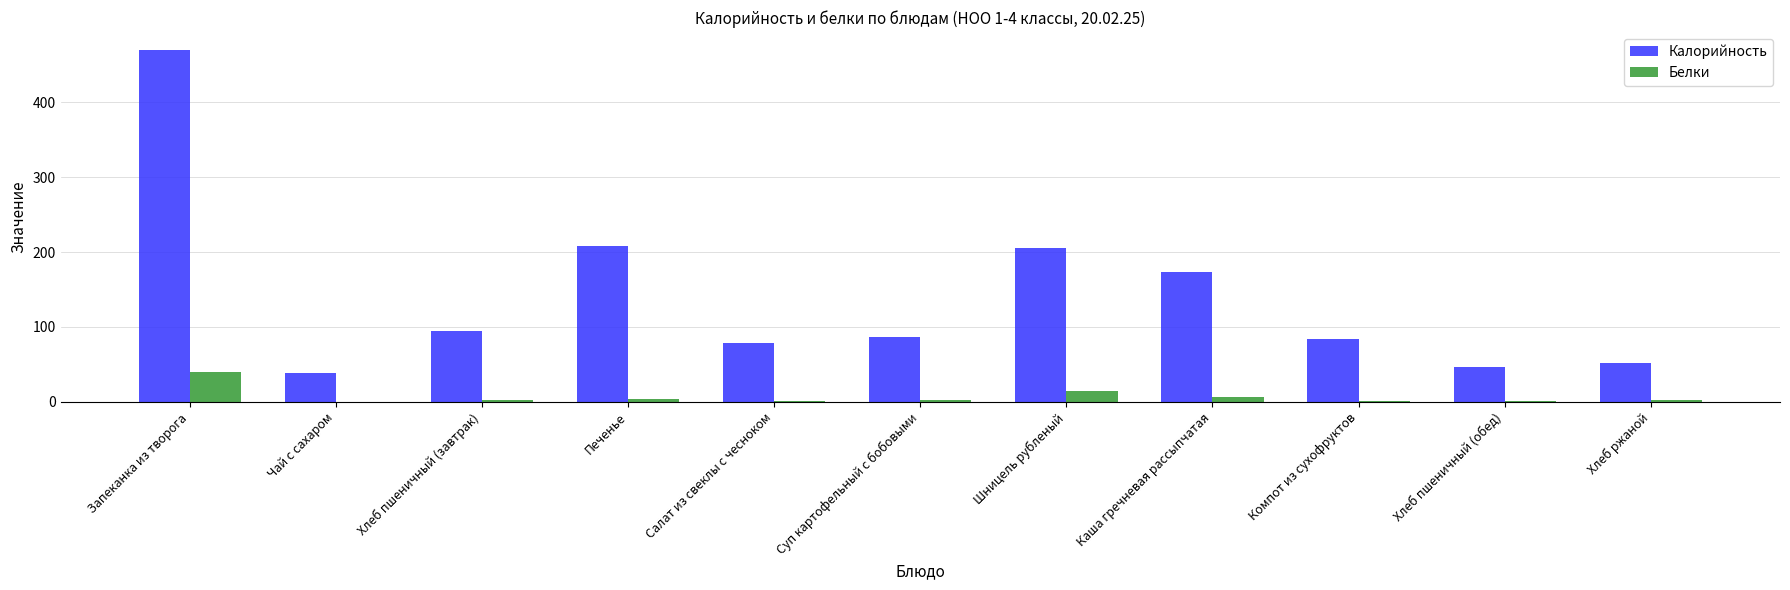

Is it true that Белки equals 3 at Хлеб пшеничный (завтрак)?

True